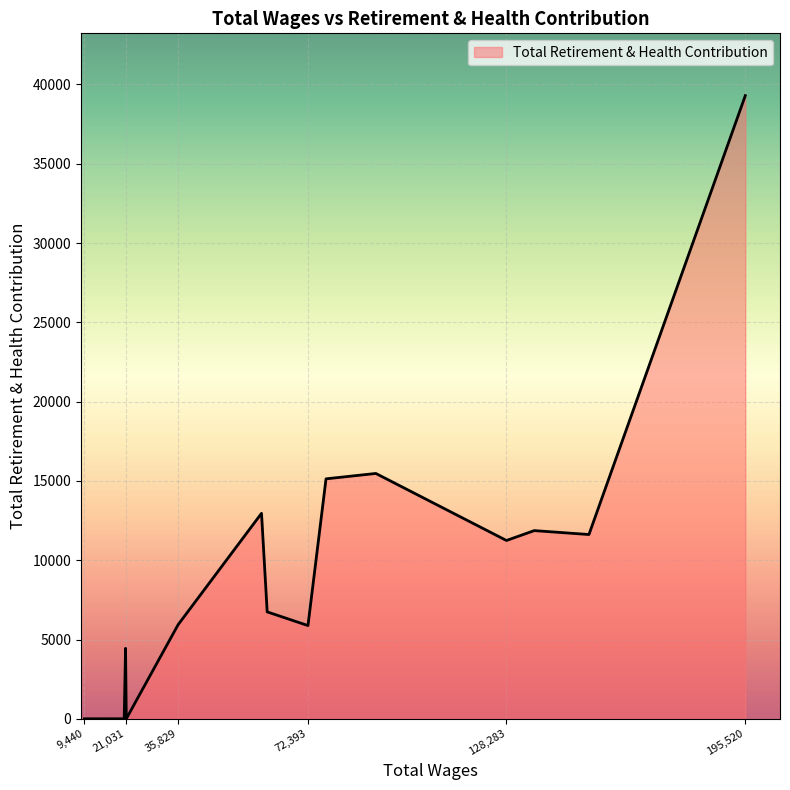

What is the difference between the values at 151504.0 and 91502.0?

3849